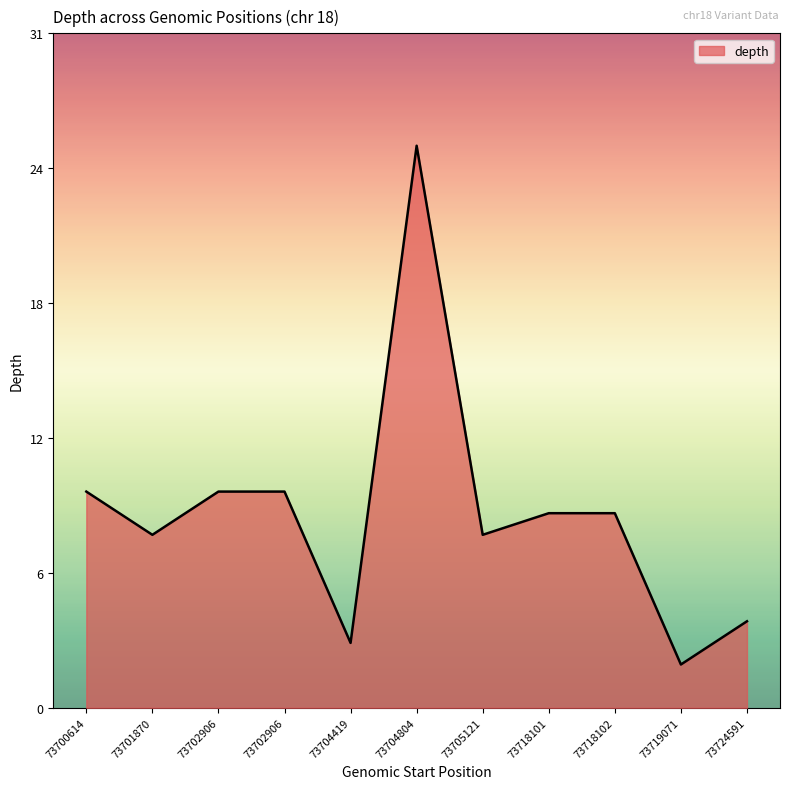

Which category has the lowest value across all series?

73719071